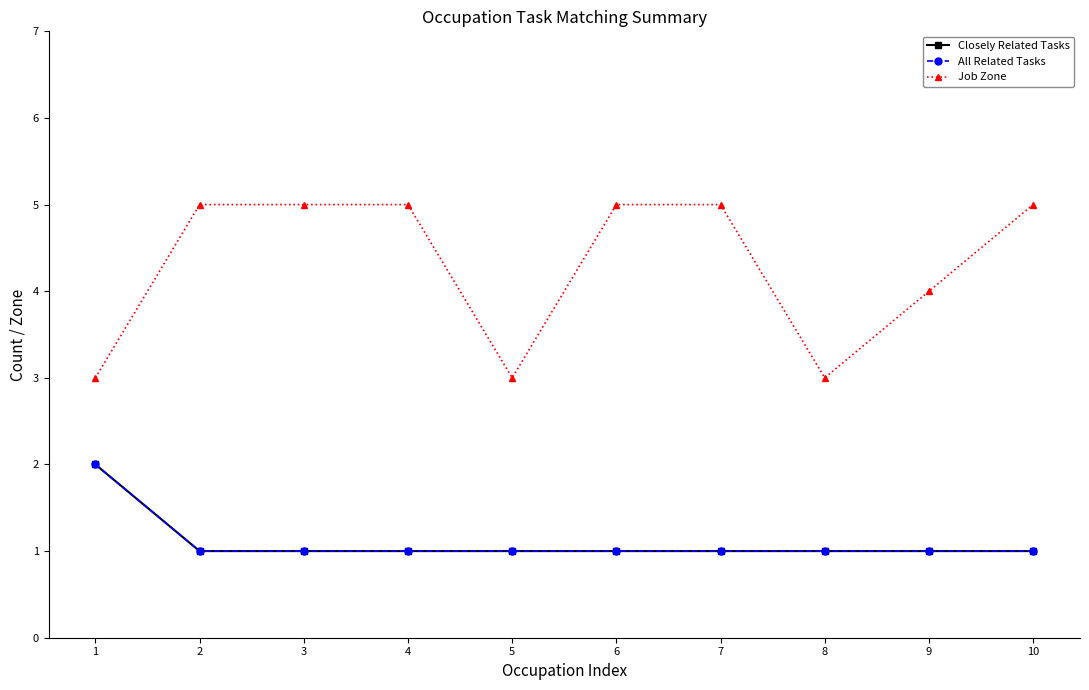

What value does the All Related Tasks series have at 7?

1